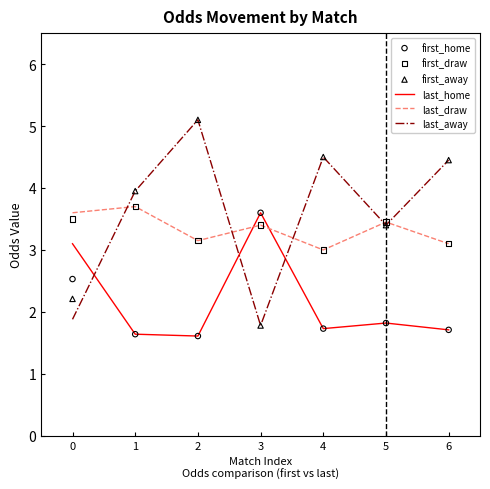

Which series reaches the maximum Y coordinate?

last_away